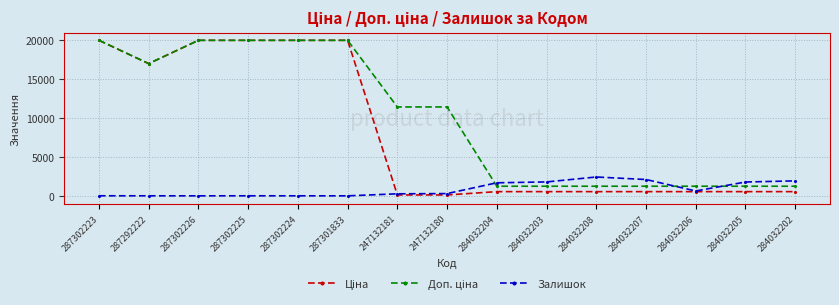

True or false: Залишок has more than 1 interior local peaks.

True